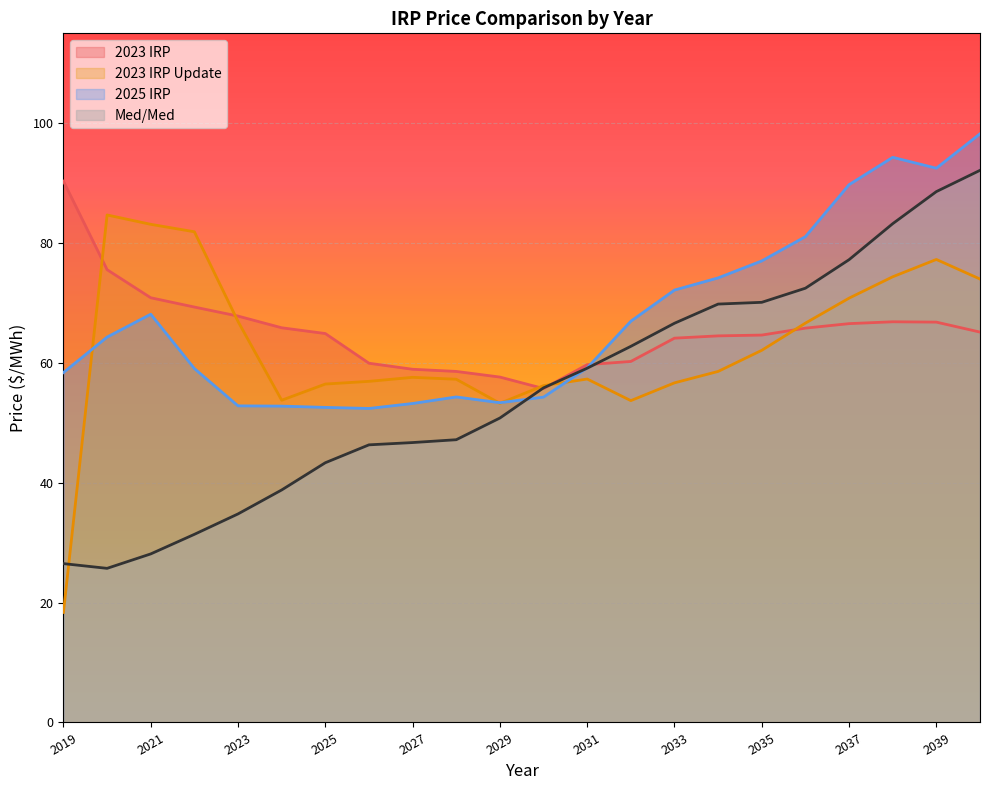

Reading right to left, extract all data points from this chart.

2023 IRP: 65.1	66.8	66.9	66.6	65.8	64.6	64.5	64.1	60.2	59.7	55.7	57.6	58.6	58.9	59.9	64.9	65.9	67.8	69.3	70.9	75.6	90.3
2023 IRP Update: 74.0	77.3	74.4	70.8	66.6	62.1	58.6	56.7	53.7	57.3	56.2	53.3	57.3	57.6	56.9	56.5	53.8	66.9	81.9	83.1	84.7	18.4
2025 IRP: 98.2	92.5	94.3	89.7	81.1	77.0	74.2	72.2	67.0	59.2	54.3	53.4	54.3	53.2	52.4	52.6	52.8	52.8	59.1	68.1	64.3	58.4
Med/Med: 92.1	88.6	83.2	77.2	72.5	70.1	69.8	66.6	62.8	59.1	55.8	50.8	47.2	46.7	46.3	43.3	38.8	34.8	31.4	28.1	25.7	26.5